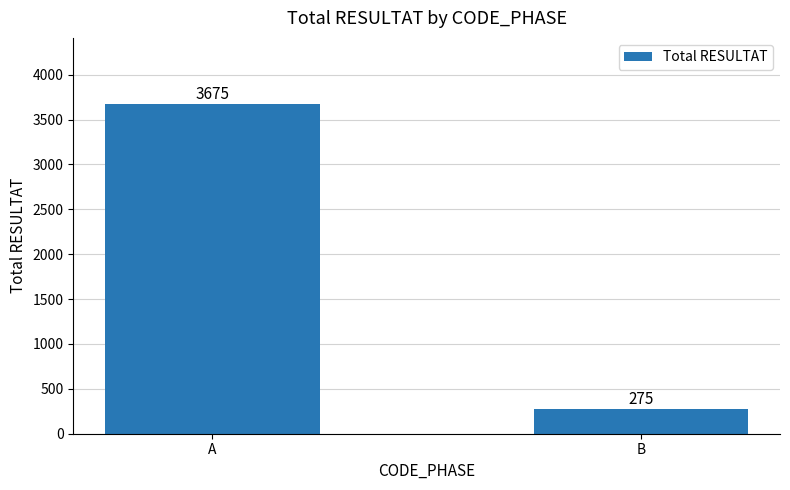

The chart shows a value of 3675 at A. True or false?

True